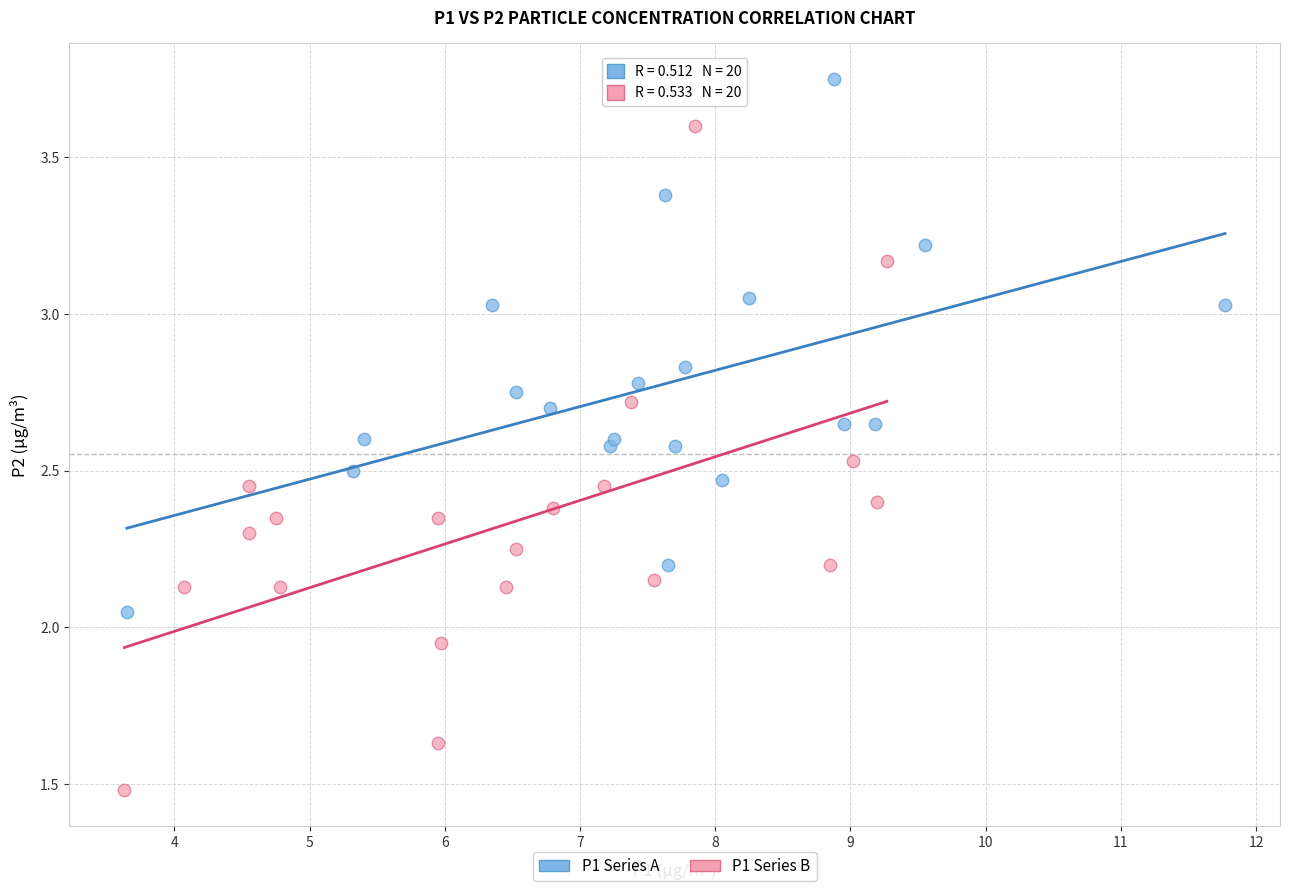

What are all the series names shown in the legend?

P1 Series A, P1 Series B